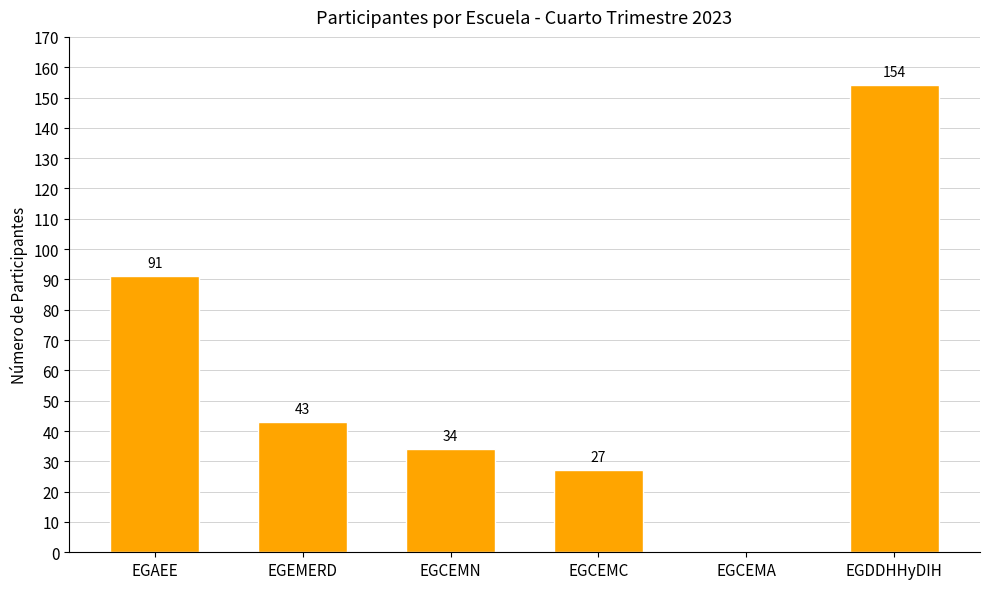

What is the change in value from EGCEMA to EGDDHHyDIH?

+154